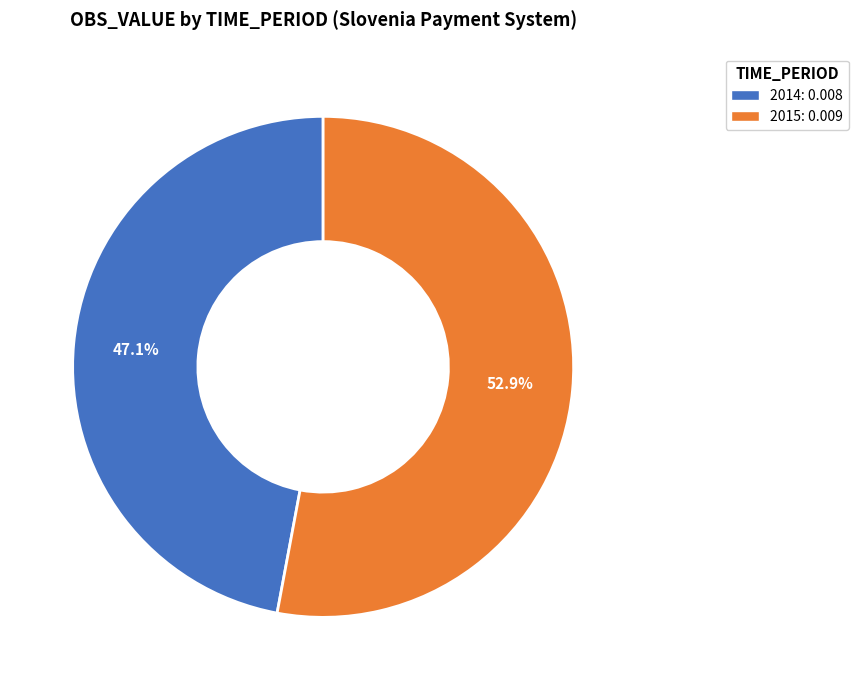

To the nearest percent, what is the combined percentage of 2015 and 2014?

100%